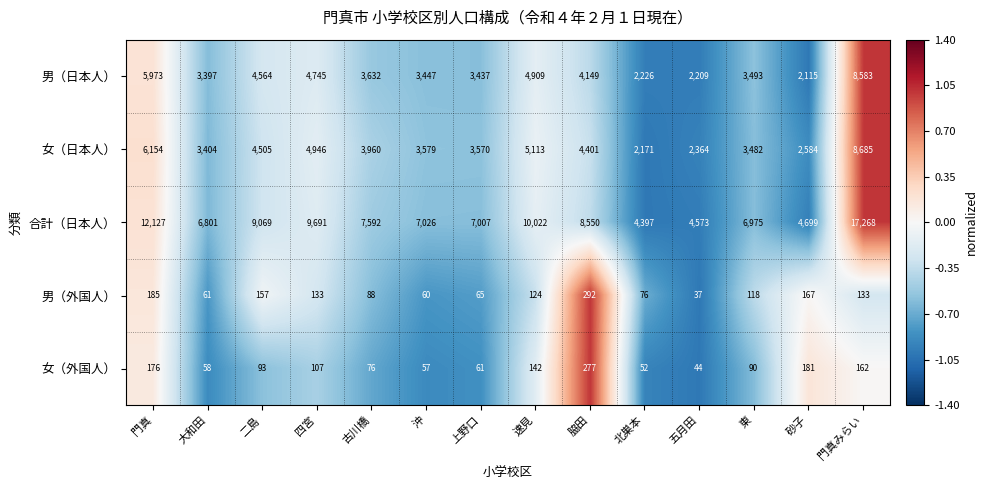

Which label corresponds to the largest value in the chart?

門真みらい